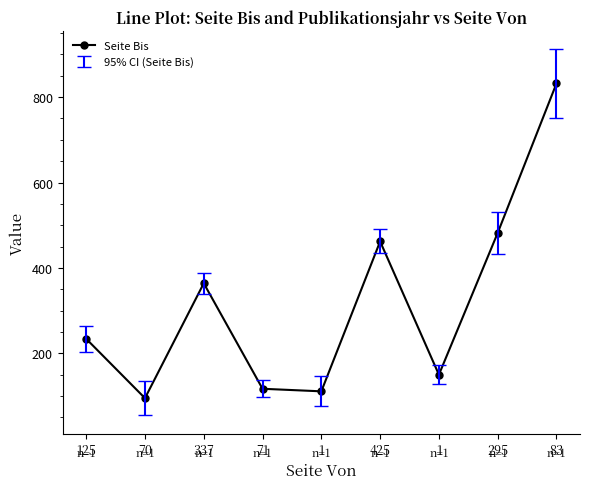

How many interior local valleys (lower than both neighbors) does the data have?

3